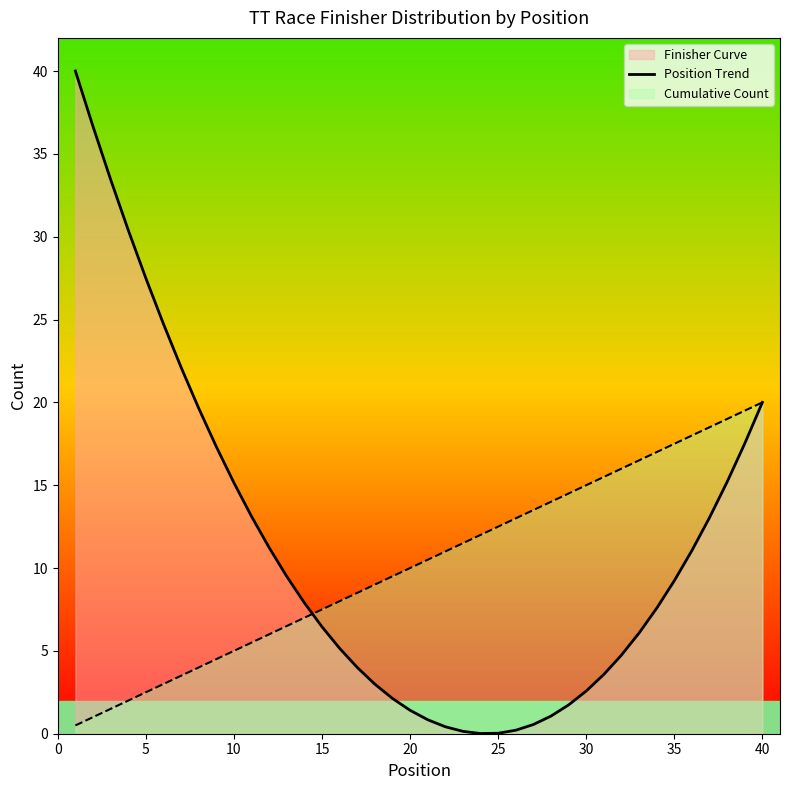

How many lines are shown in the chart?

1